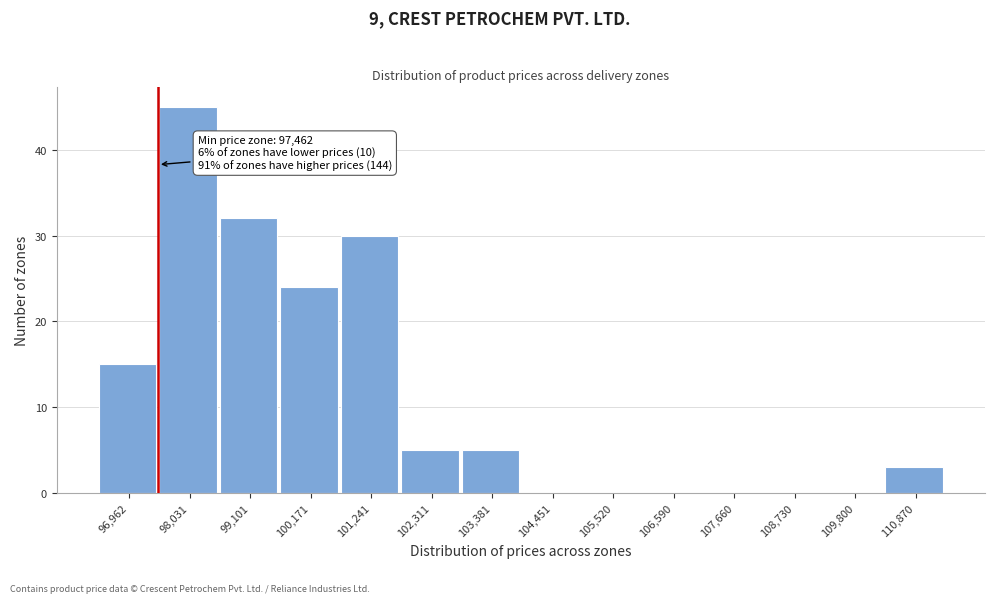

Reading right to left, what are all the values shown in this chart?

110,870=3	109,800=0	108,730=0	107,660=0	106,590=0	105,520=0	104,451=0	103,381=5	102,311=5	101,241=30	100,171=24	99,101=32	98,031=45	96,962=15